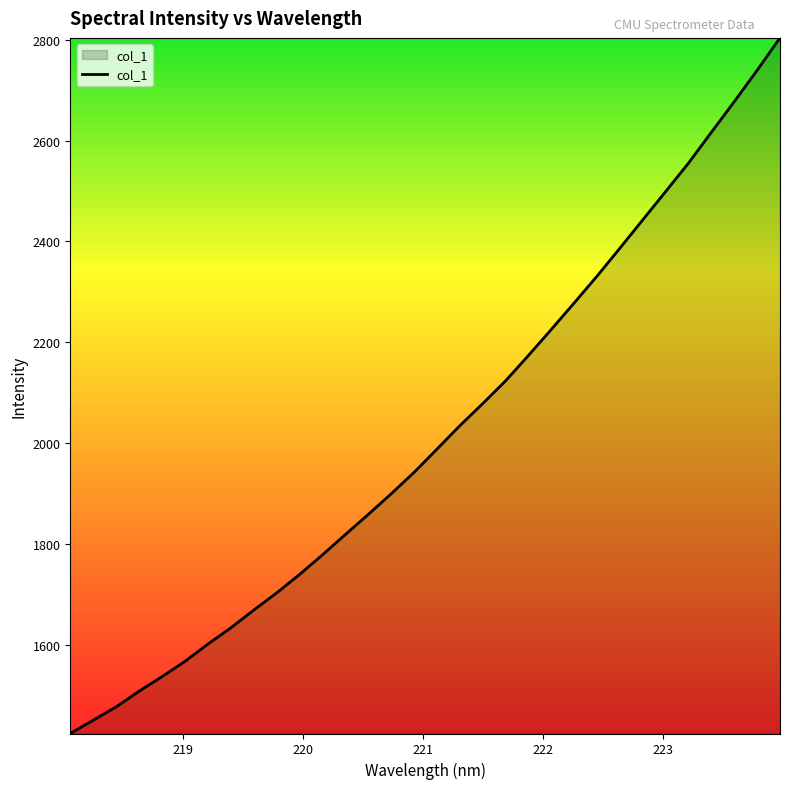

Reading left to right, what are all the values shown in this chart?

1424.7	1451.1	1477.4	1508.5	1537.3	1567.6	1601.8	1633.9	1669.1	1703.2	1739.7	1778.6	1818.9	1858.7	1899.5	1942.0	1988.1	2034.5	2078.4	2123.5	2173.8	2225.5	2278.0	2331.2	2386.7	2442.8	2498.9	2555.3	2616.5	2677.1	2739.2	2803.4